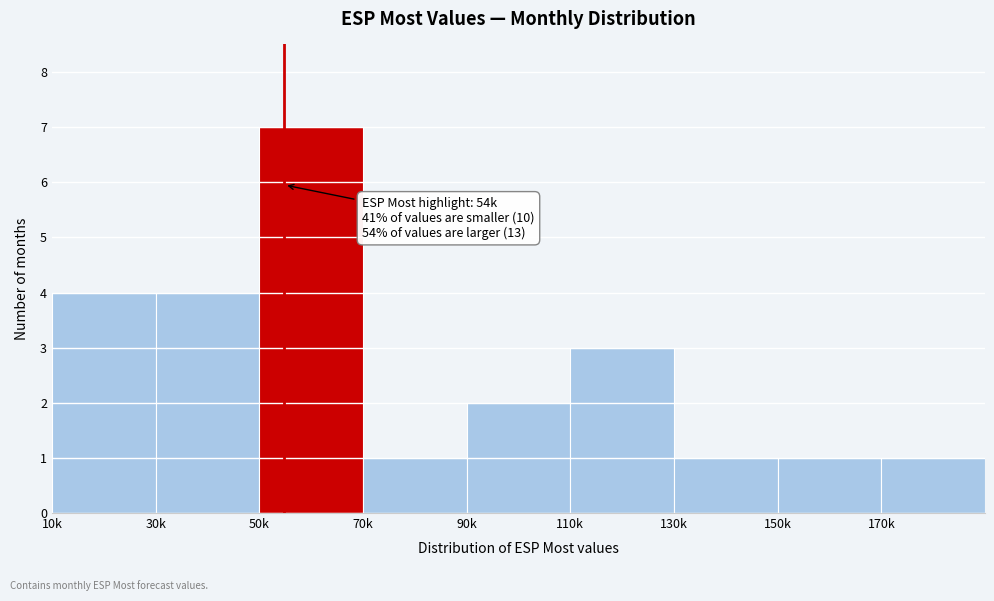

Reading left to right, extract all data points from this chart.

10k=4	30k=4	50k=7	70k=1	90k=2	110k=3	130k=1	150k=1	170k=1